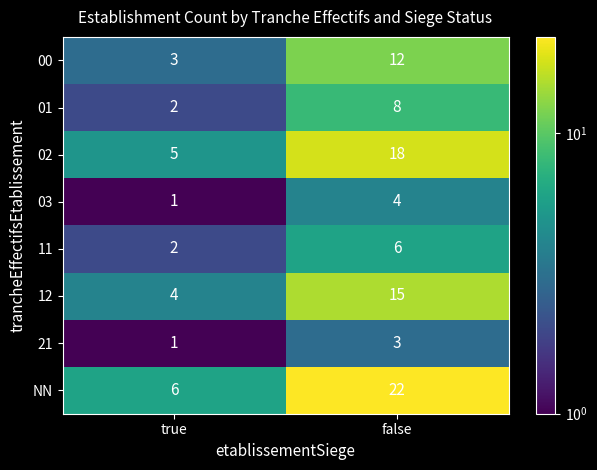

The value of 03 at false is 4. True or false?

True